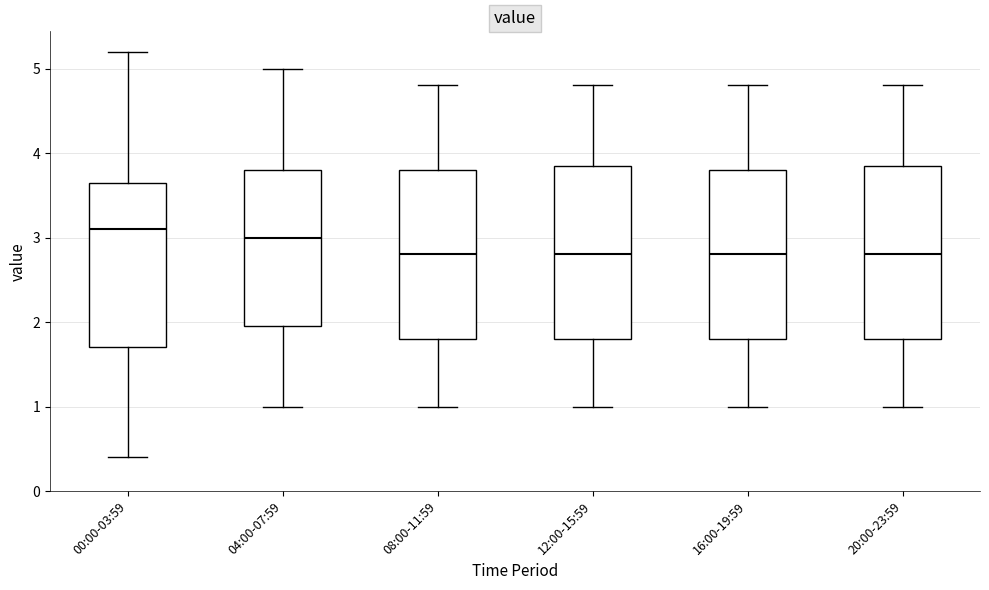

Where is the lower edge of the box for 20:00-23:59 on the y-axis? The values are not printed on the chart, so give them approximately, as read against the axis.

1.8